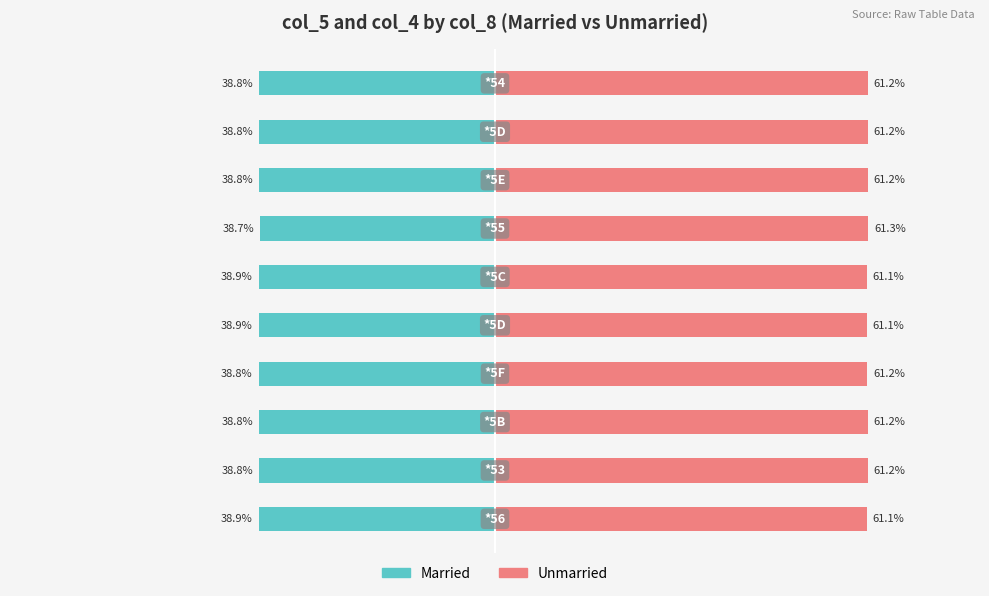

Reading left to right, what are all the values shown in this chart?

Married: 0=-38.9	1=-38.8	2=-38.8	3=-38.8	4=-38.9	5=-38.9	6=-38.7	7=-38.8	8=-38.8	9=-38.8
Unmarried: 0=61.1	1=61.2	2=61.2	3=61.2	4=61.1	5=61.1	6=61.3	7=61.2	8=61.2	9=61.2